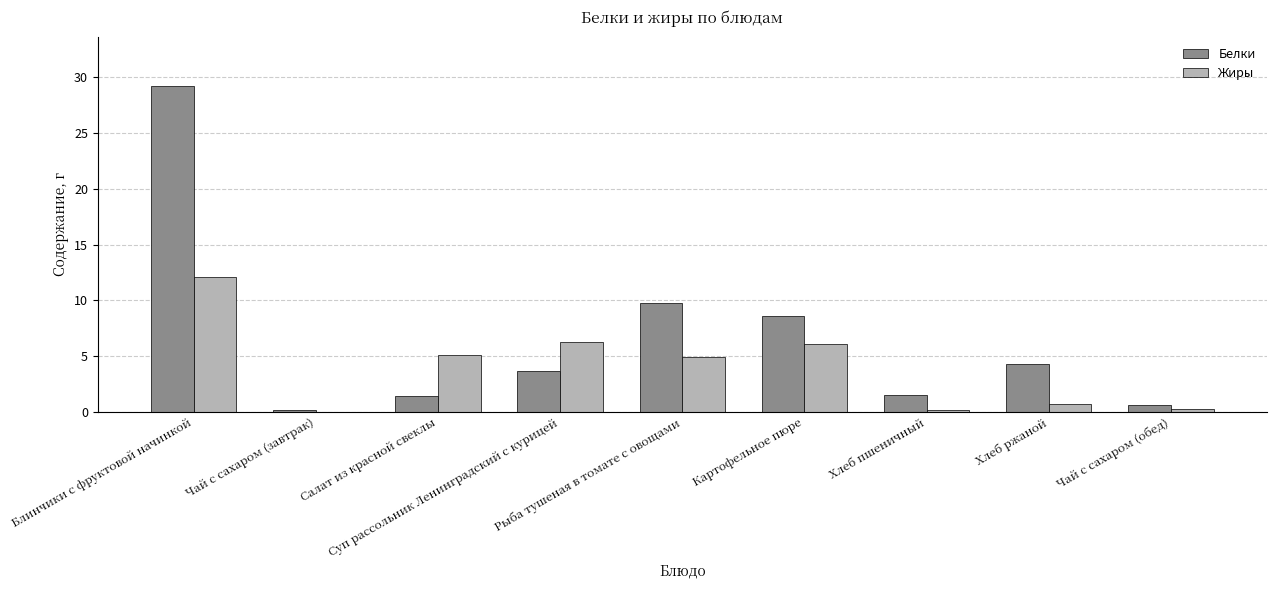

True or false: Белки has a value of 4.3 at Хлеб ржаной.

True